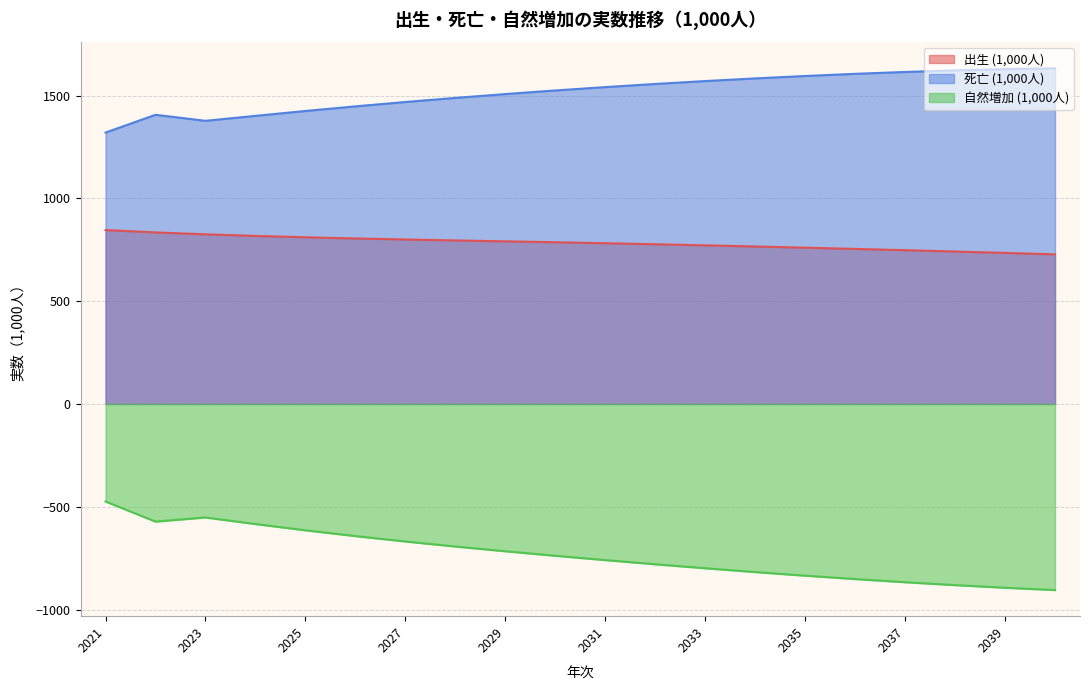

Reading right to left, transcribe all the data shown in this chart.

出生 (1,000人): 2040=728.0	2039=735.2	2038=741.9	2037=748.4	2036=754.6	2035=760.6	2034=766.4	2033=772.0	2032=777.3	2031=782.3	2030=787.0	2029=791.5	2028=795.9	2027=800.4	2026=805.4	2025=811.2	2024=817.8	2023=825.7	2022=834.9	2021=846.4
死亡 (1,000人): 2040=1633.5	2039=1629.3	2038=1623.3	2037=1615.7	2036=1606.5	2035=1596.0	2034=1584.3	2033=1571.4	2032=1557.3	2031=1542.0	2030=1525.6	2029=1508.1	2028=1489.4	2027=1469.5	2026=1448.3	2025=1425.8	2024=1402.1	2023=1378.0	2022=1407.2	2021=1320.9
自然増加 (1,000人): 2040=-905.5	2039=-894.2	2038=-881.4	2037=-867.3	2036=-851.9	2035=-835.4	2034=-817.9	2033=-799.4	2032=-780.0	2031=-759.7	2030=-738.6	2029=-716.6	2028=-693.5	2027=-669.0	2026=-642.8	2025=-614.6	2024=-584.2	2023=-552.3	2022=-572.3	2021=-474.4